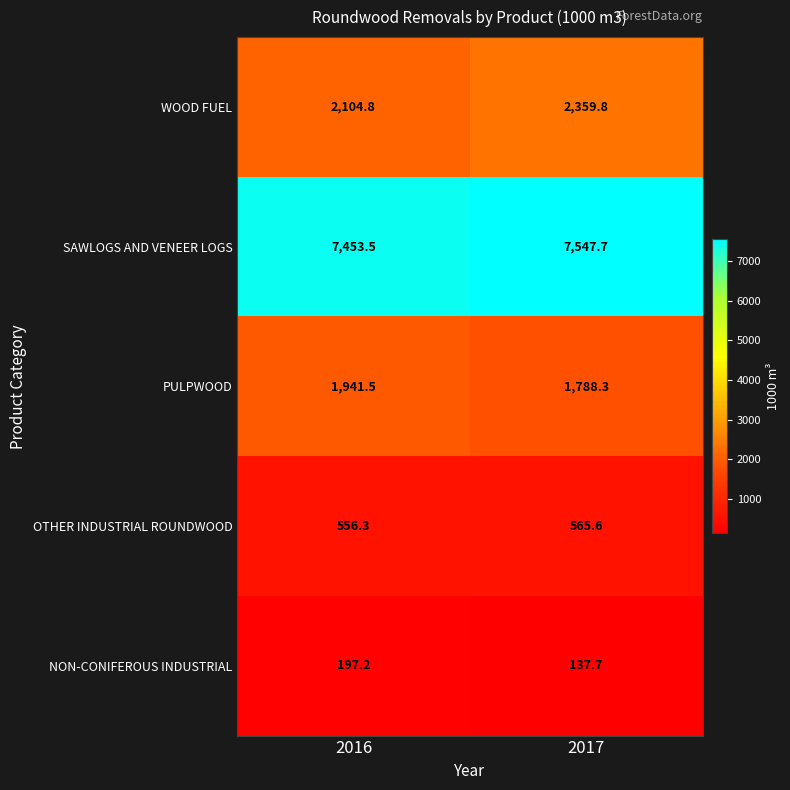

List the series in order of their peak value, highest first.

SAWLOGS AND VENEER LOGS, WOOD FUEL, PULPWOOD, OTHER INDUSTRIAL ROUNDWOOD, NON-CONIFEROUS INDUSTRIAL